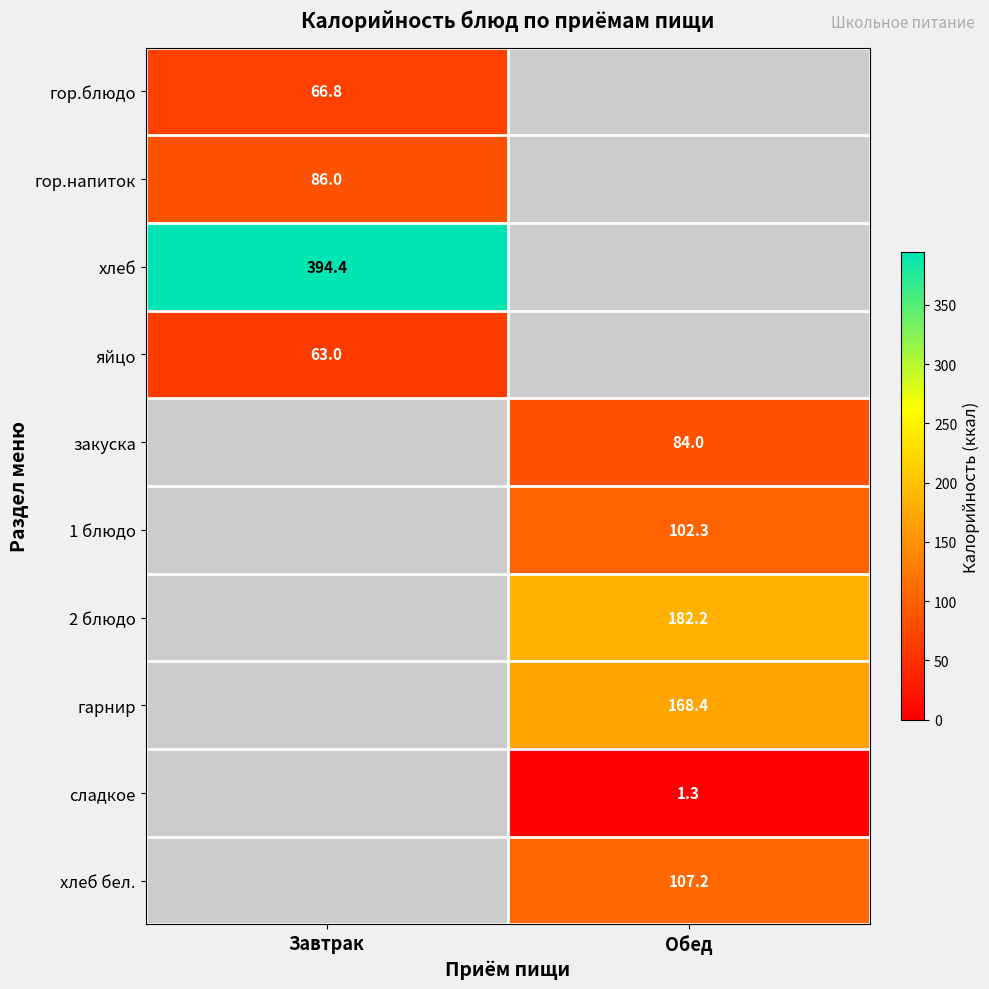

At how many categories does at least one series exceed 305?

1